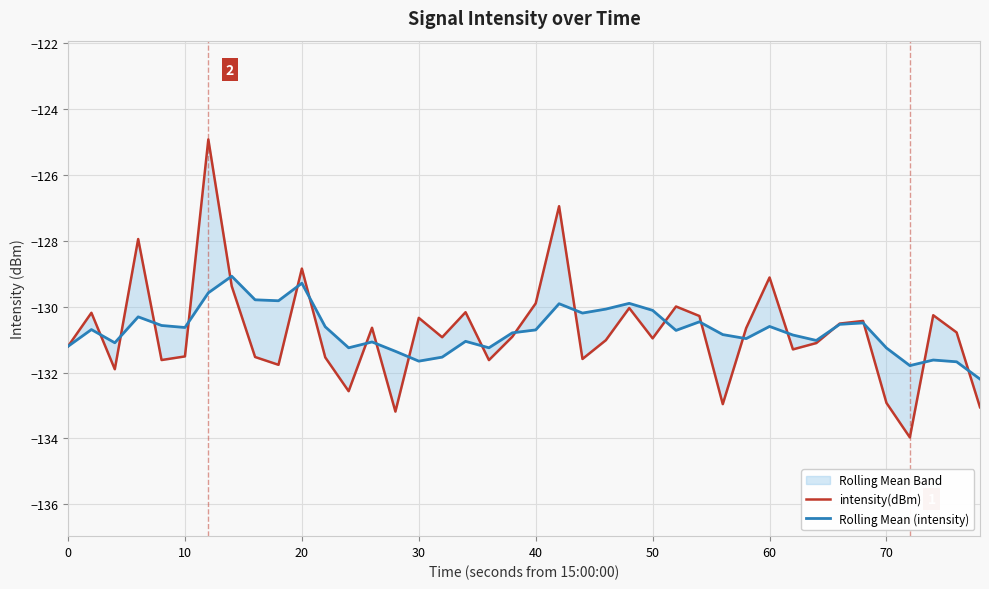

At how many categories does at least one series exceed -129?

4